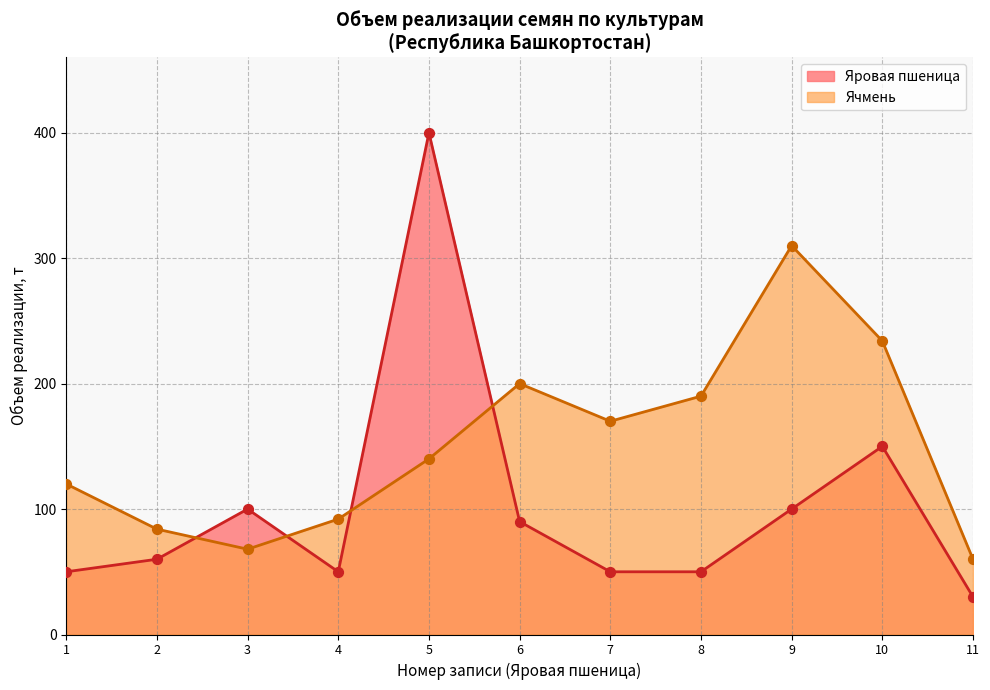

What is the spread (max minus min) of values at 3?

32.0